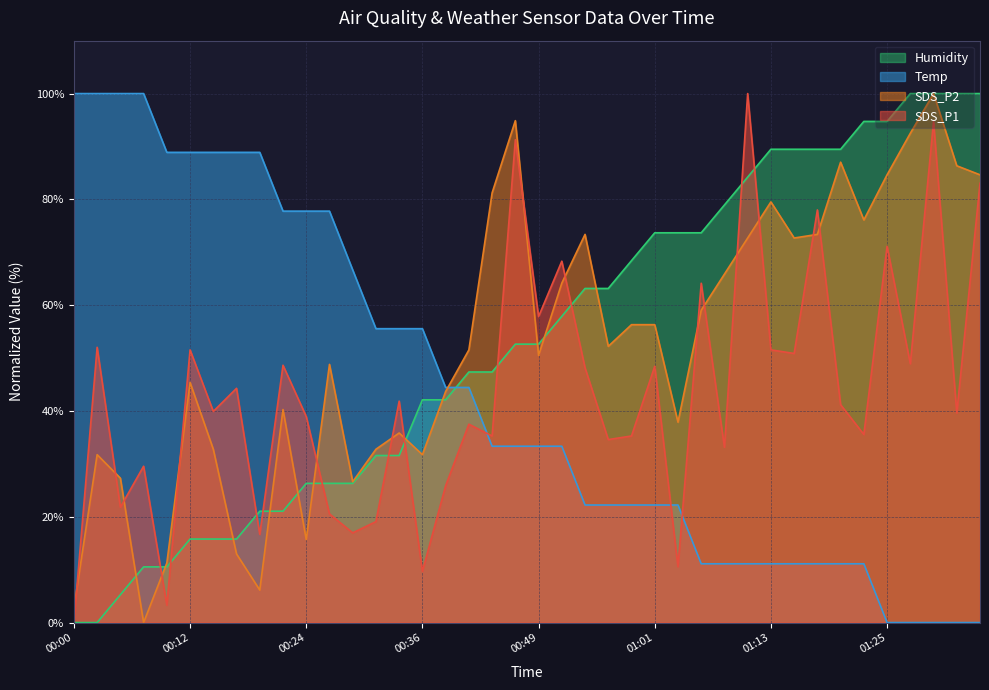

Reading left to right, list all the values displayed in this chart.

SDS_P1: 0.0	52.0	21.8	29.6	3.3	51.6	39.9	44.3	16.7	48.6	39.0	20.5	17.0	19.1	41.9	9.7	25.9	37.5	35.3	91.3	57.8	68.3	48.2	34.6	35.3	48.4	10.6	64.1	33.1	100.0	51.6	50.9	78.0	41.2	35.6	71.1	48.9	94.7	39.6	83.0
SDS_P2: 2.7	31.7	27.3	0.0	11.3	45.4	32.8	13.0	6.1	40.3	15.7	48.8	26.6	32.8	35.8	31.7	43.7	51.5	81.2	94.9	50.5	64.2	73.4	52.2	56.3	56.3	37.9	59.0	65.9	72.7	79.5	72.7	73.4	87.0	76.1	84.6	92.5	100.0	86.3	84.6
Temp: 100.0	100.0	100.0	100.0	88.9	88.9	88.9	88.9	88.9	77.8	77.8	77.8	66.7	55.6	55.6	55.6	44.4	44.4	33.3	33.3	33.3	33.3	22.2	22.2	22.2	22.2	22.2	11.1	11.1	11.1	11.1	11.1	11.1	11.1	11.1	0.0	0.0	0.0	0.0	0.0
Humidity: 0.0	0.0	5.3	10.5	10.5	15.8	15.8	15.8	21.1	21.1	26.3	26.3	26.3	31.6	31.6	42.1	42.1	47.4	47.4	52.6	52.6	57.9	63.2	63.2	68.4	73.7	73.7	73.7	78.9	84.2	89.5	89.5	89.5	89.5	94.7	94.7	100.0	100.0	100.0	100.0